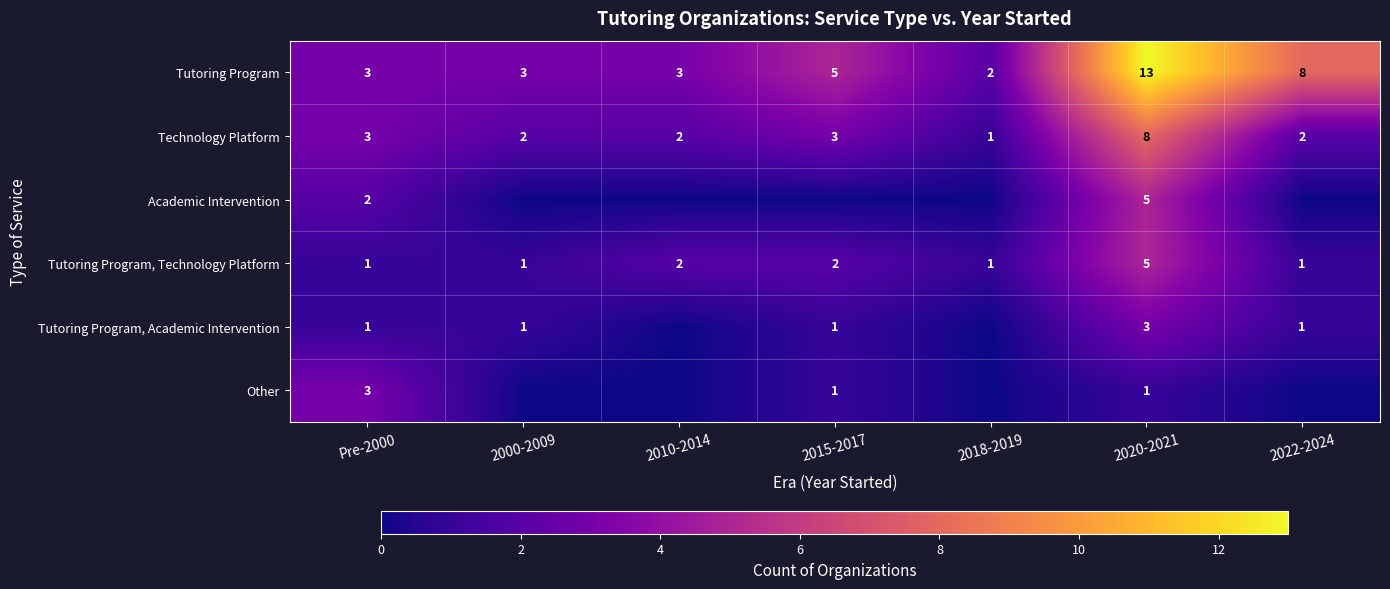

Is it true that Tutoring Program, Academic Intervention equals 0 at 2000-2009?

False